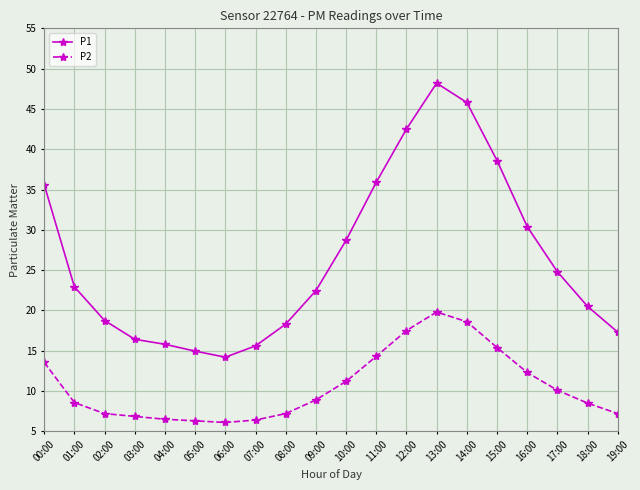

How many data points in P2 are above 8?

12